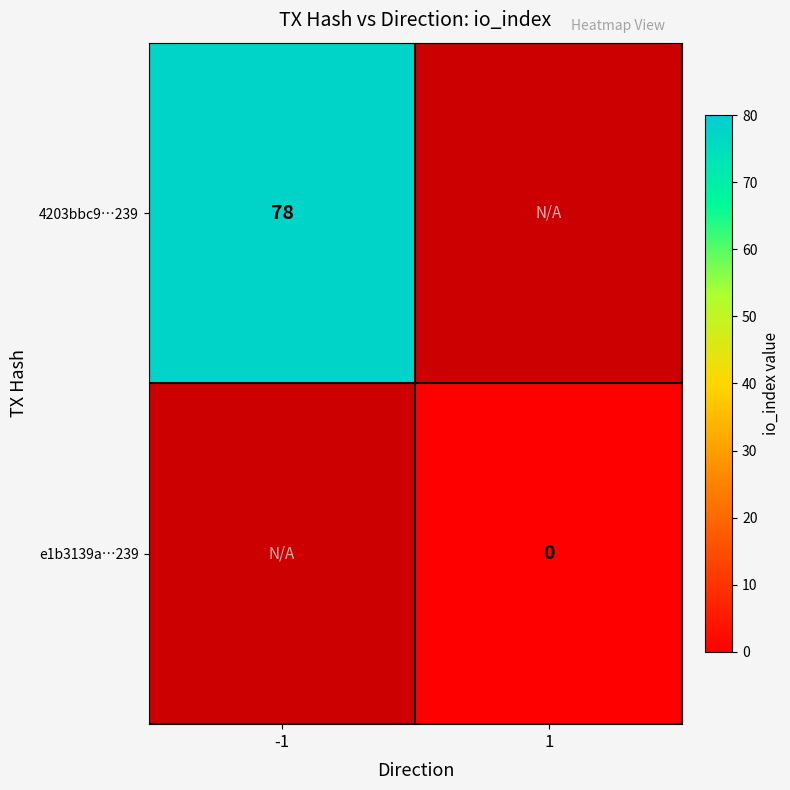

The 4203bbc9…239 series shows 78 at -1. True or false?

True